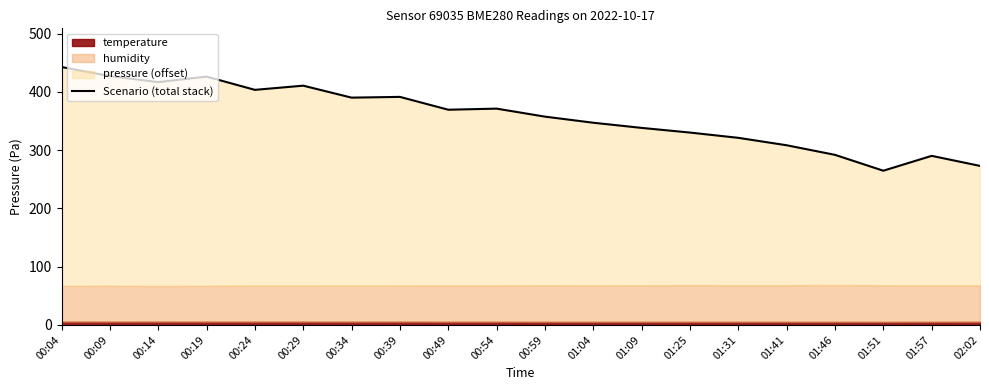

Reading right to left, list all the values displayed in this chart.

02:02=273.0	01:57=290.2	01:51=264.7	01:46=292.0	01:41=308.4	01:31=321.2	01:25=330.2	01:09=338.2	01:04=347.1	00:59=357.5	00:54=371.3	00:49=369.4	00:39=391.4	00:34=390.1	00:29=410.7	00:24=403.5	00:19=426.3	00:14=416.8	00:09=427.2	00:04=442.7